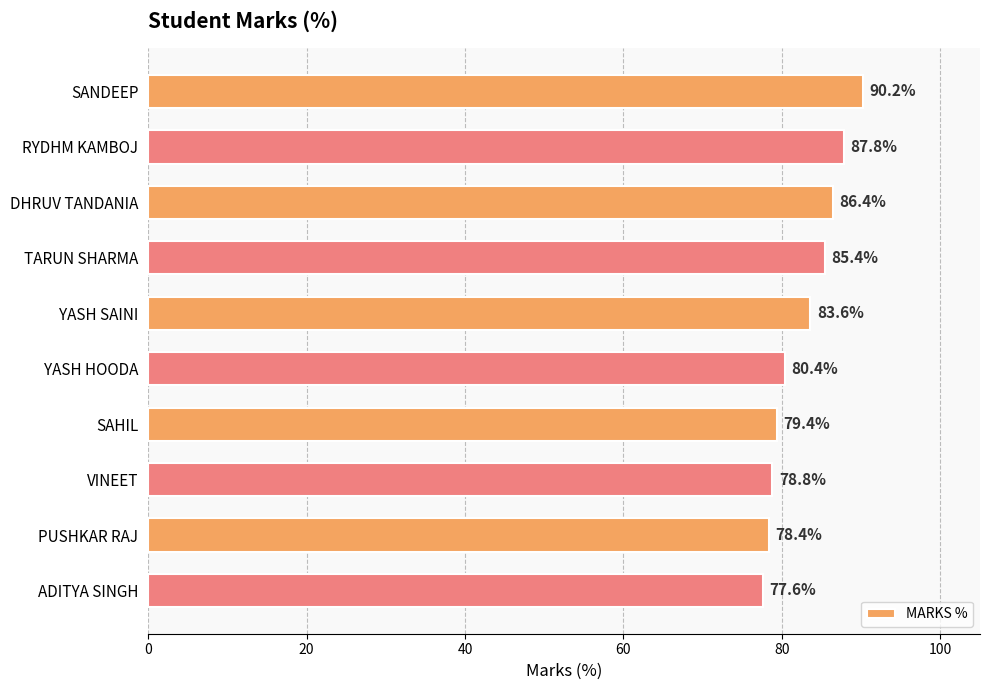

Reading bottom to top, what are all the values shown in this chart?

77.6	78.4	78.8	79.4	80.4	83.6	85.4	86.4	87.8	90.2